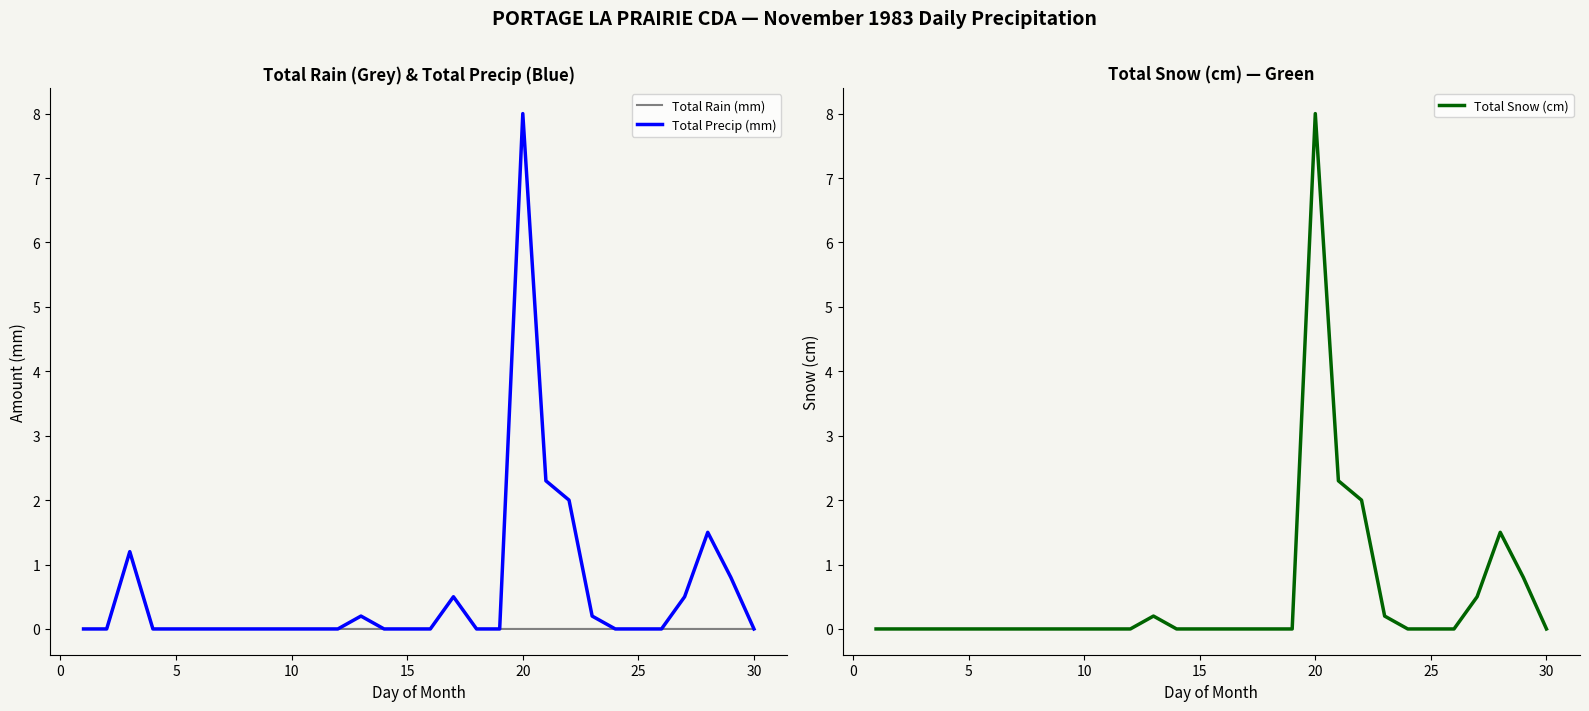

Is it true that Total Precip (mm) equals 0.0 at 25?

True